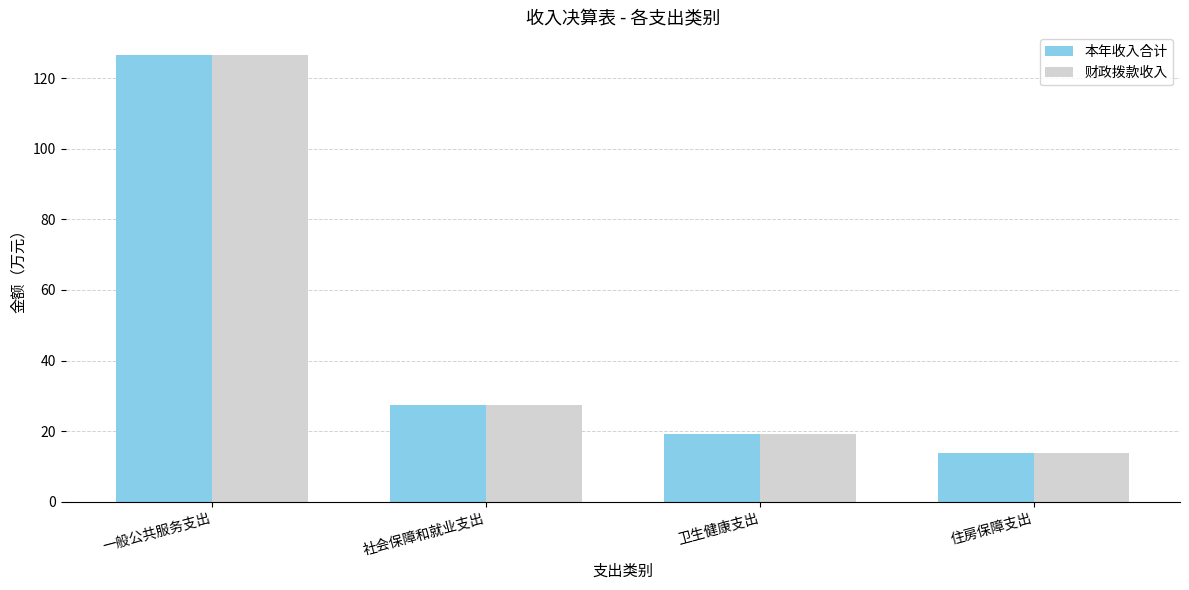

What position from the left is 住房保障支出?

4